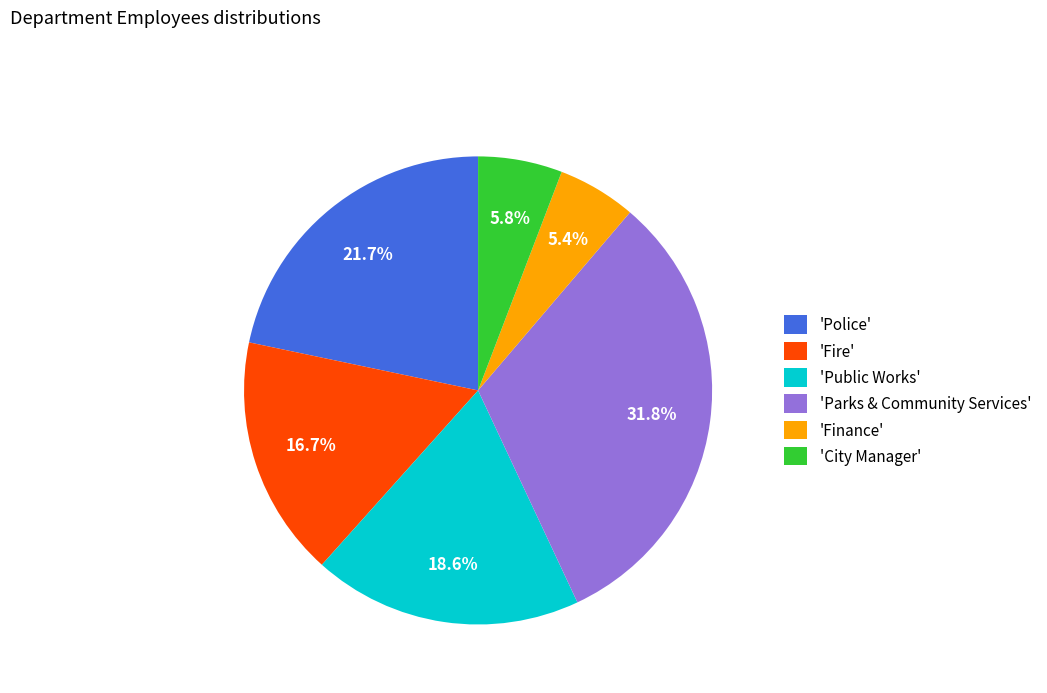

Which category has the biggest portion of the pie?

'Parks & Community Services'